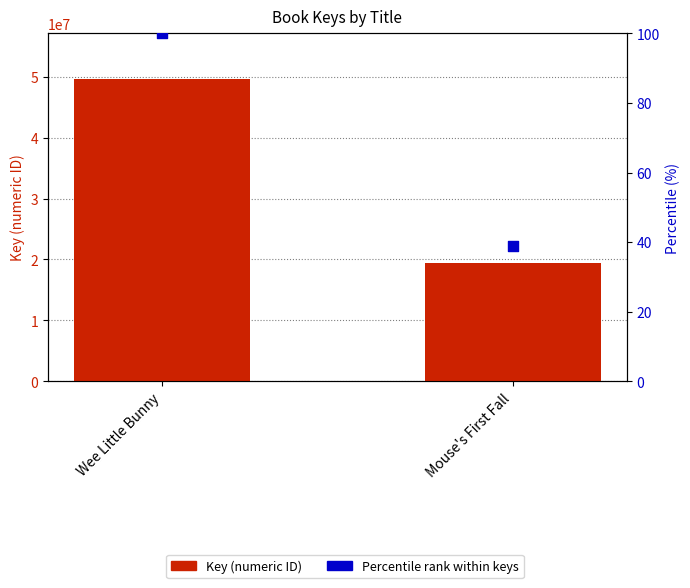

Is the value of Key (numeric ID) at Mouse's First Fall greater than the value of Percentile rank within keys at Wee Little Bunny?

Yes